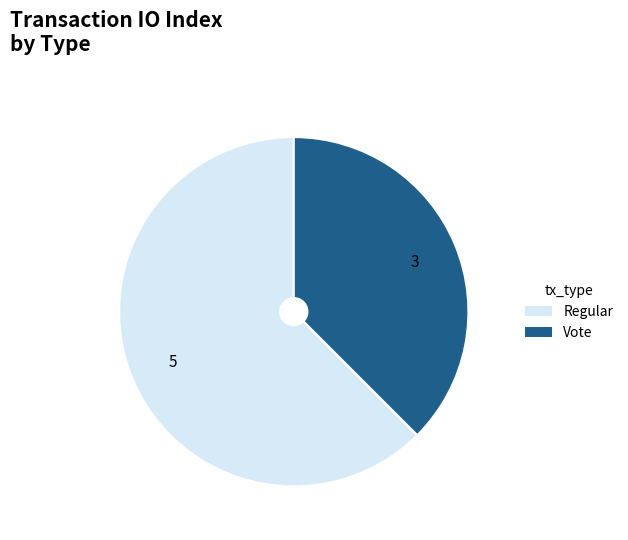

Combined, do Regular and Vote account for over 50%?

Yes